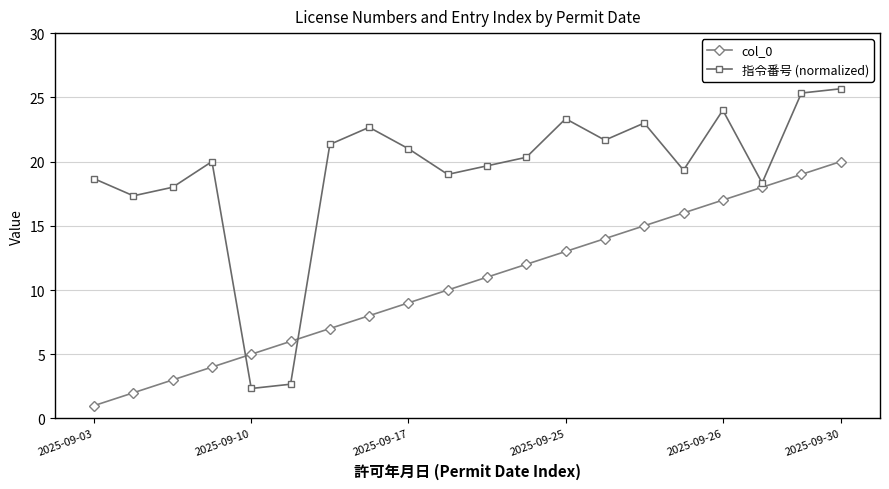

What is the difference between the maximum and second lowest values in the 指令番号 (normalized) series?

23.0